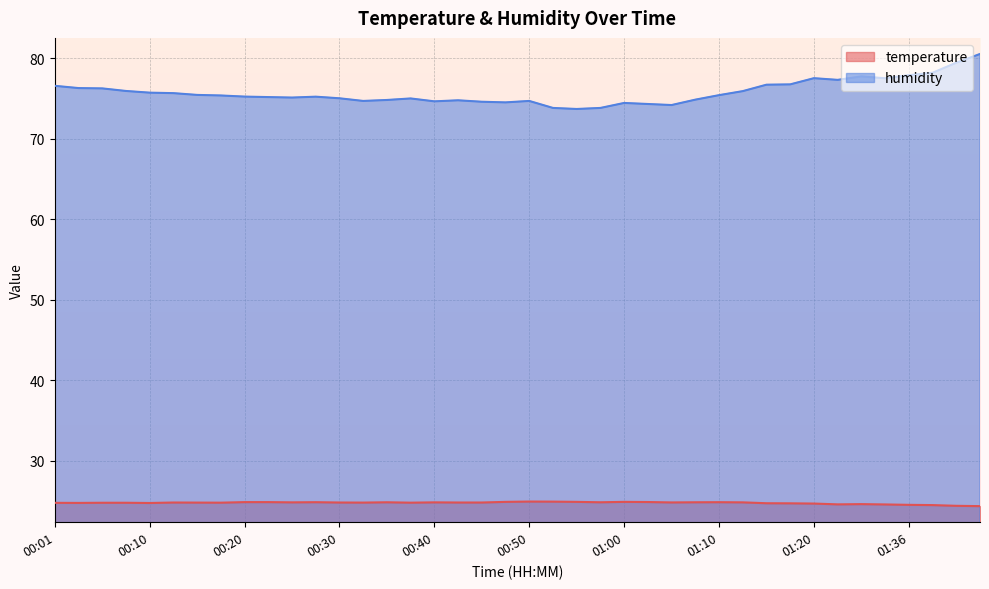

Between 00:23 and 01:05, which series saw the biggest shift?

humidity